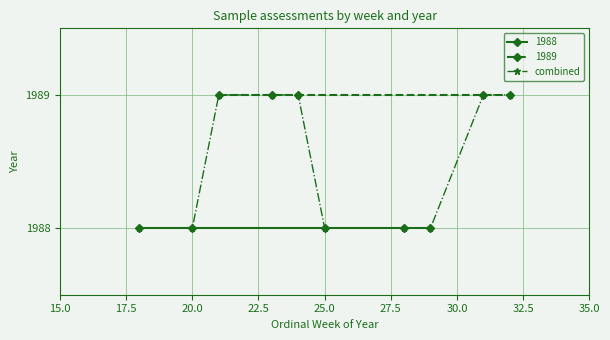

What is the value of the 9th point from the left?

1989